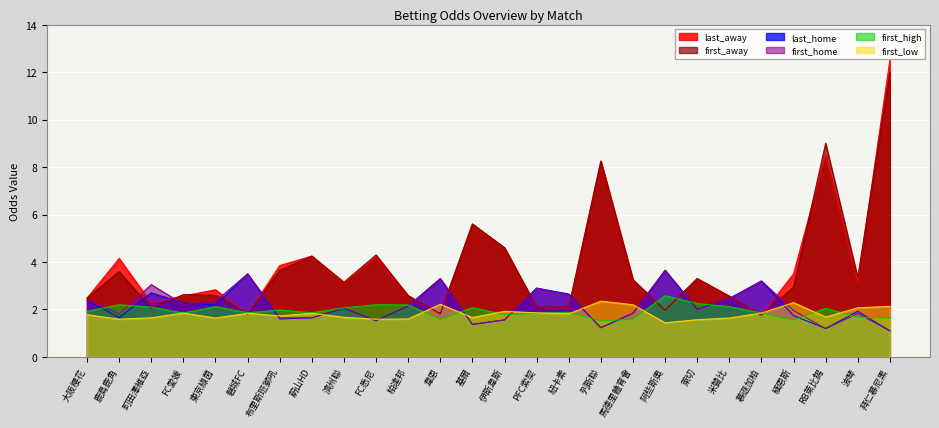

Reading left to right, what are all the values shown in this chart?

last_home: 2.4	1.7	2.7	2.3	2.2	3.5	1.6	1.6	2.0	1.5	2.1	3.3	1.4	1.6	2.9	2.6	1.2	1.8	3.6	2.0	2.5	3.2	1.7	1.2	1.9	1.1
last_away: 2.5	4.2	2.3	2.6	2.8	1.8	3.9	4.2	3.1	4.2	2.6	1.8	5.6	4.6	2.1	2.0	8.2	3.2	2.0	3.3	2.6	1.8	3.5	8.5	3.1	12.5
first_home: 2.4	1.8	3.0	2.2	2.4	3.5	1.6	1.6	2.0	1.5	2.1	3.3	1.4	1.6	2.9	2.6	1.2	1.8	3.6	2.0	2.5	3.2	2.0	1.2	1.8	1.1
first_away: 2.5	3.6	2.0	2.6	2.6	1.8	3.6	4.2	3.1	4.3	2.6	1.8	5.6	4.6	2.1	2.1	8.2	3.2	2.0	3.3	2.6	1.8	2.9	9.0	3.4	12.0
first_high: 1.9	2.2	2.1	1.9	2.1	1.9	2.0	1.9	2.1	2.2	2.2	1.6	2.1	1.8	1.8	1.9	1.5	1.6	2.6	2.2	2.1	1.9	1.6	2.0	1.7	1.6
first_low: 1.8	1.6	1.6	1.9	1.6	1.8	1.7	1.8	1.7	1.6	1.6	2.2	1.7	1.9	1.9	1.8	2.4	2.2	1.4	1.6	1.6	1.9	2.3	1.7	2.1	2.1